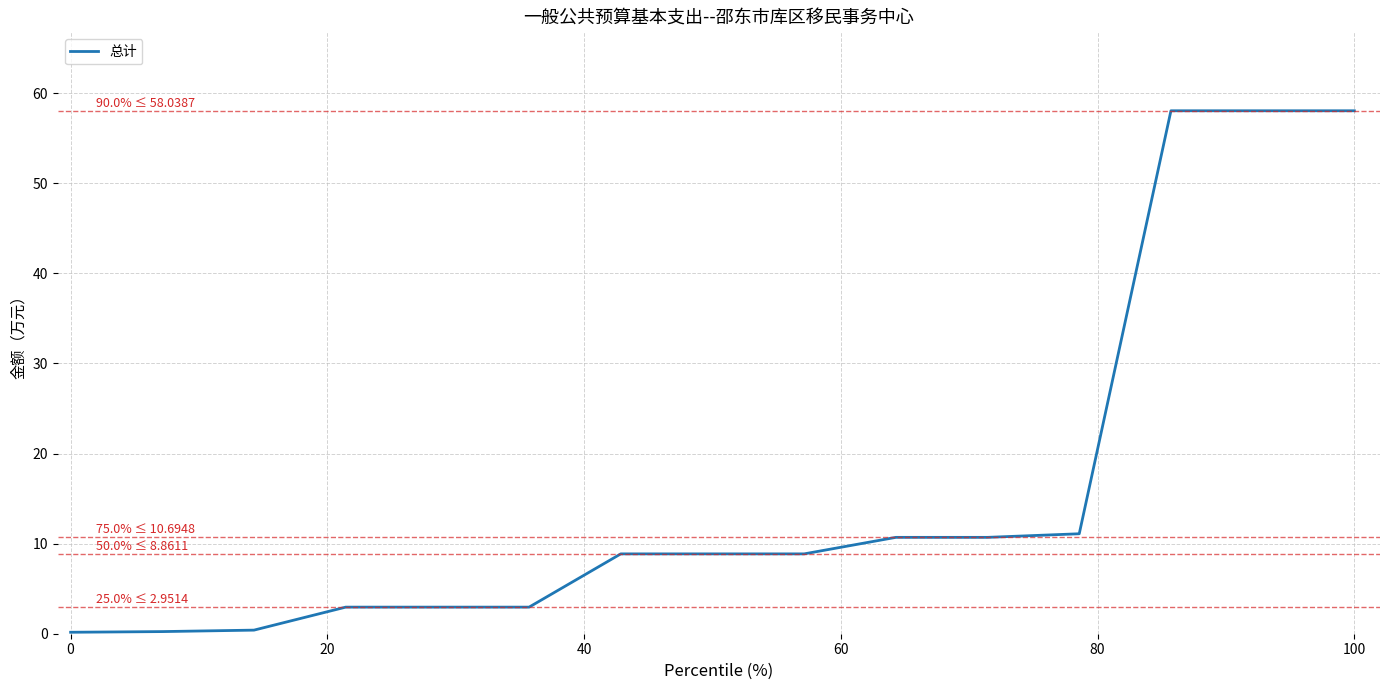

Is this an area chart (filled region under the line)?

No